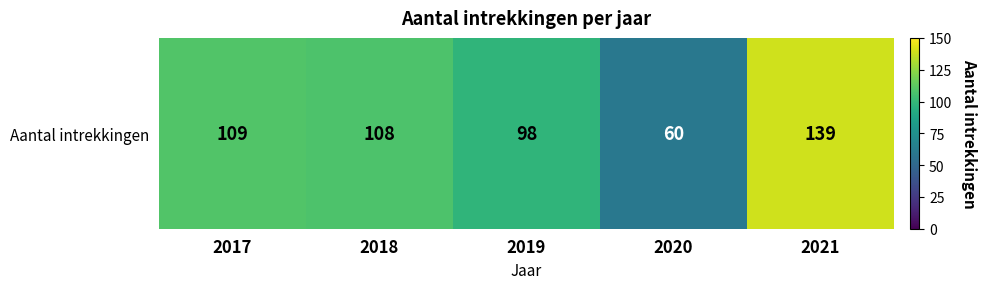

What is the smallest value displayed?

60